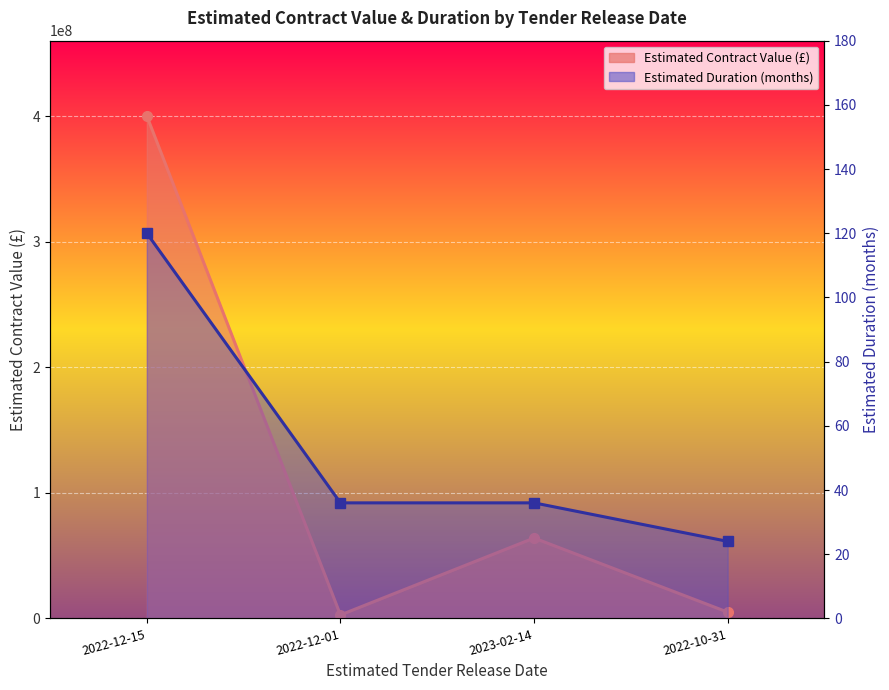

What are all the series names shown in the legend?

Estimated Contract Value, Estimated Duration